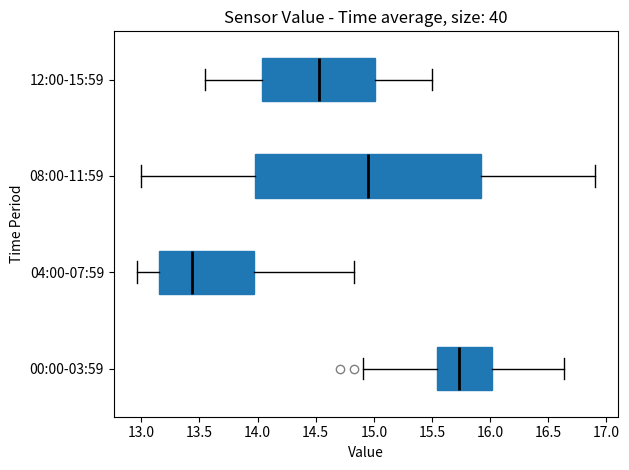

Comparing the boxes themselves (not the whiskers), which one is the widest?

08:00-11:59